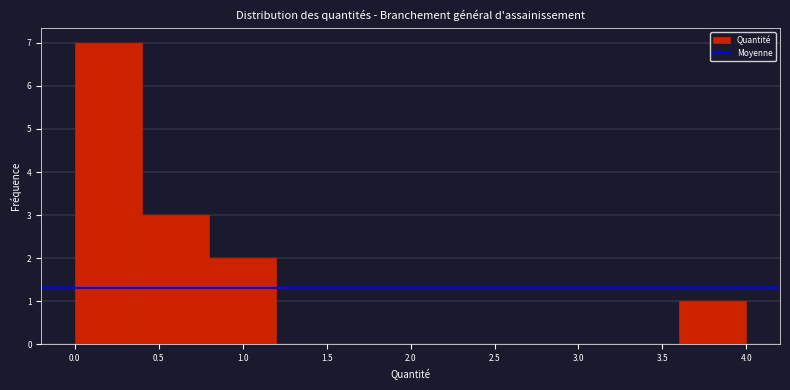

Which range on the x-axis has the tallest bar?

0.0 to 0.4